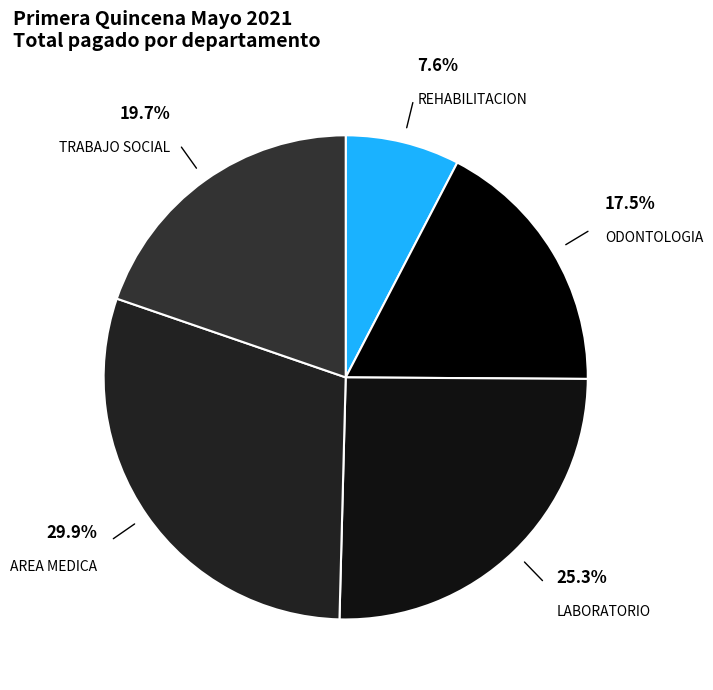

Which slice is the smallest?

REHABILITACION